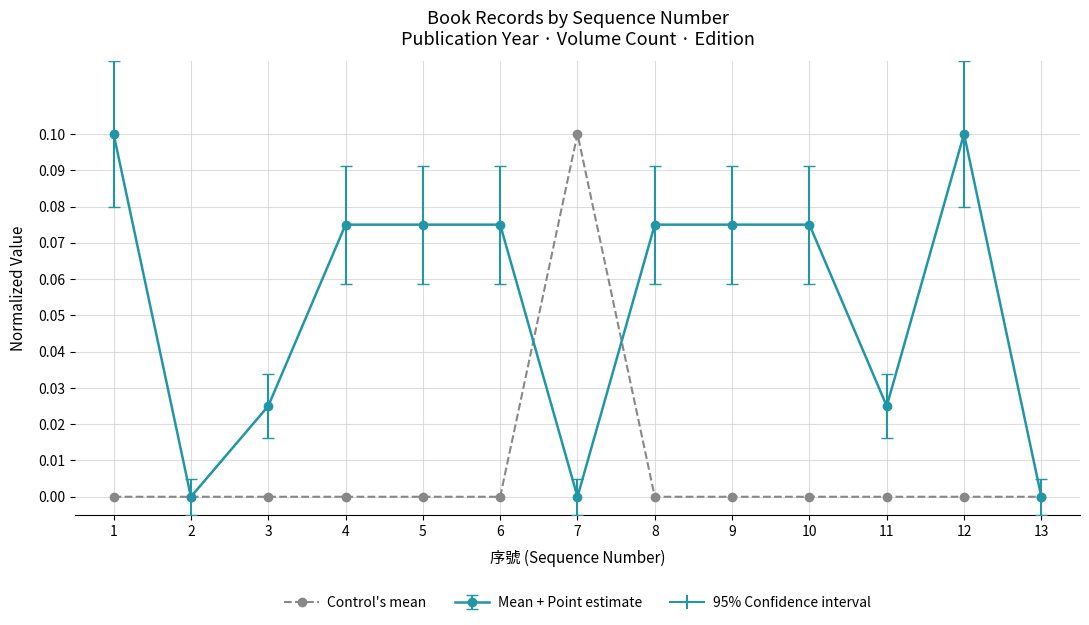

Does the chart display data point markers on the line(s)?

Yes